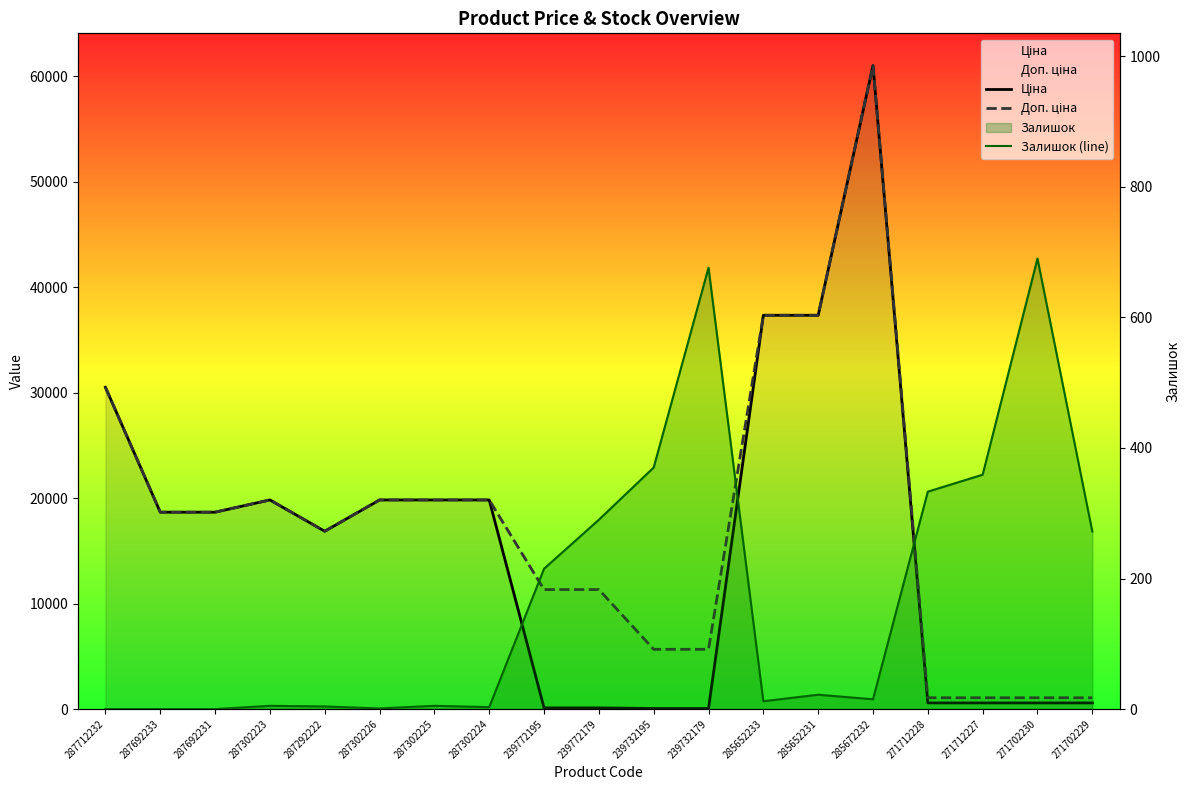

What is the average value of the Ціна series?

15917.8